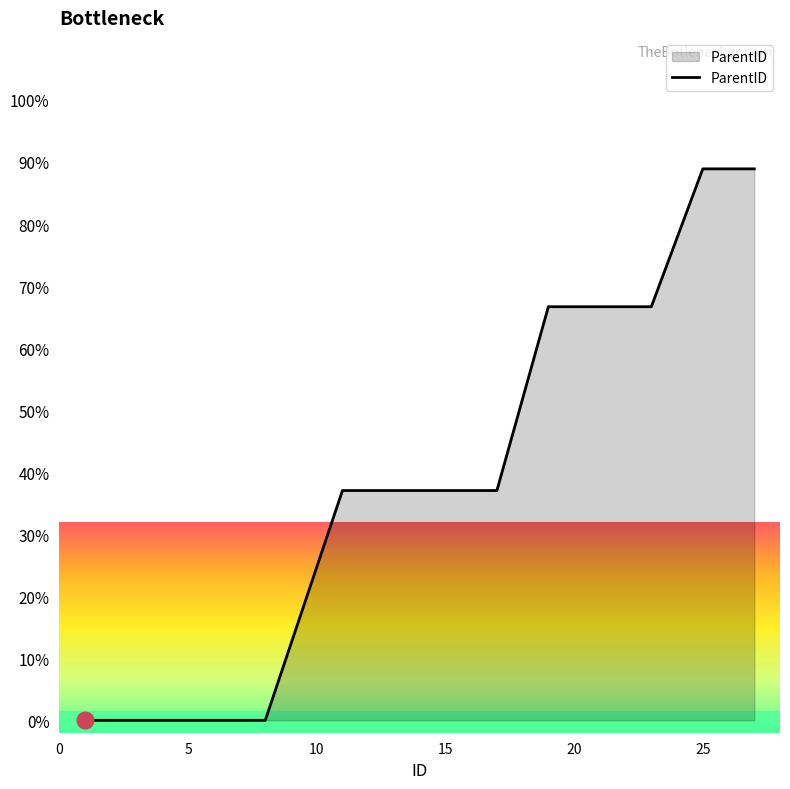

What is the greatest value displayed?

88.9